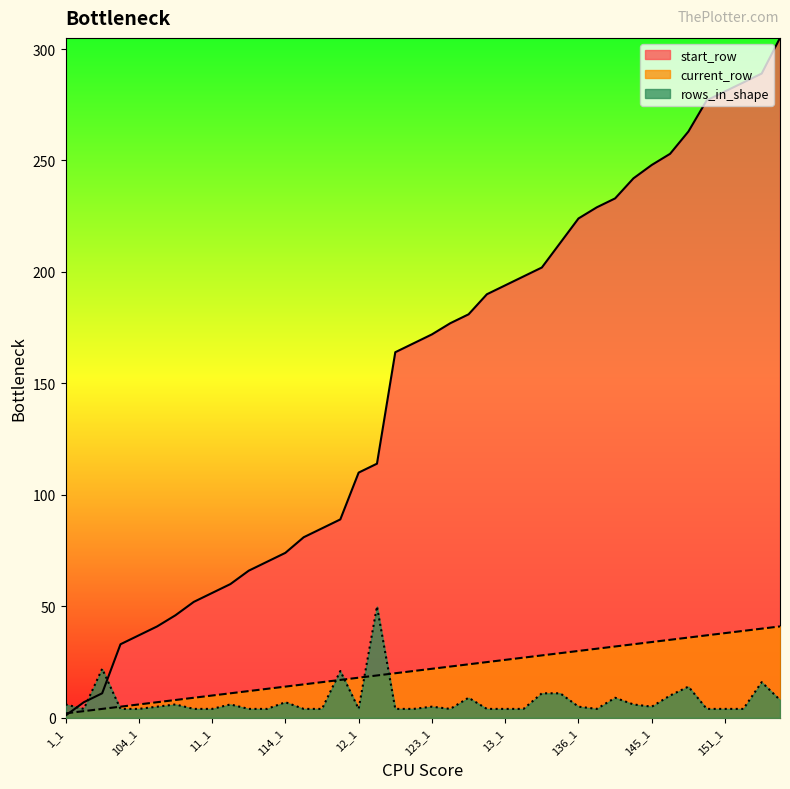

What is the value of the rows_in_shape point at the 24th from the left?

4